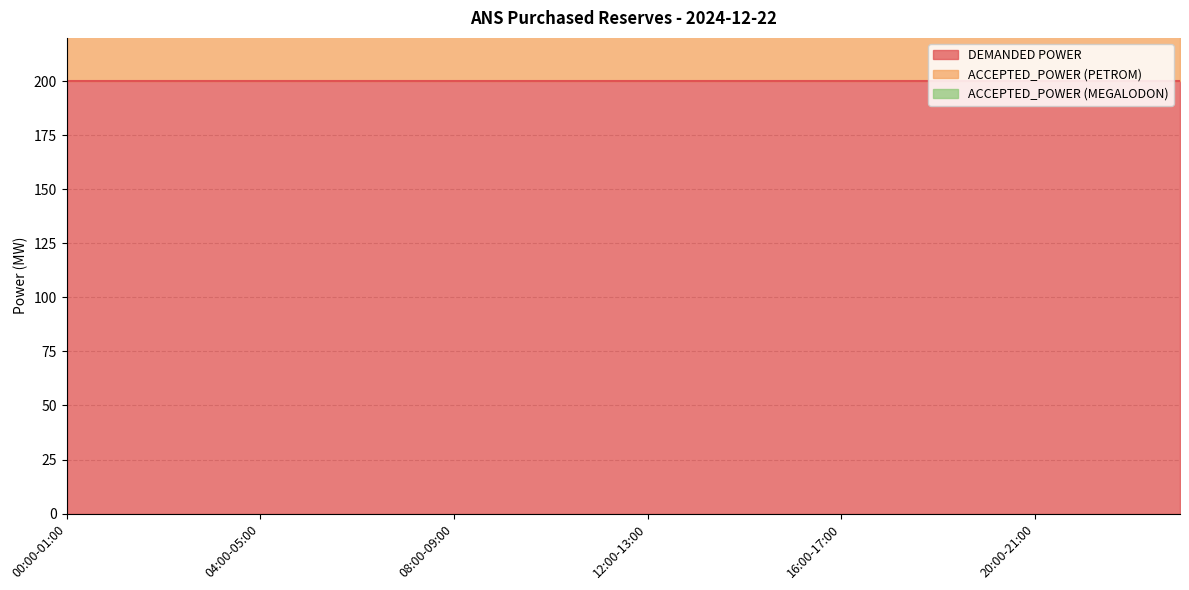

What is the value of the ACCEPTED_POWER (PETROM) point at the 11th from the left?

100